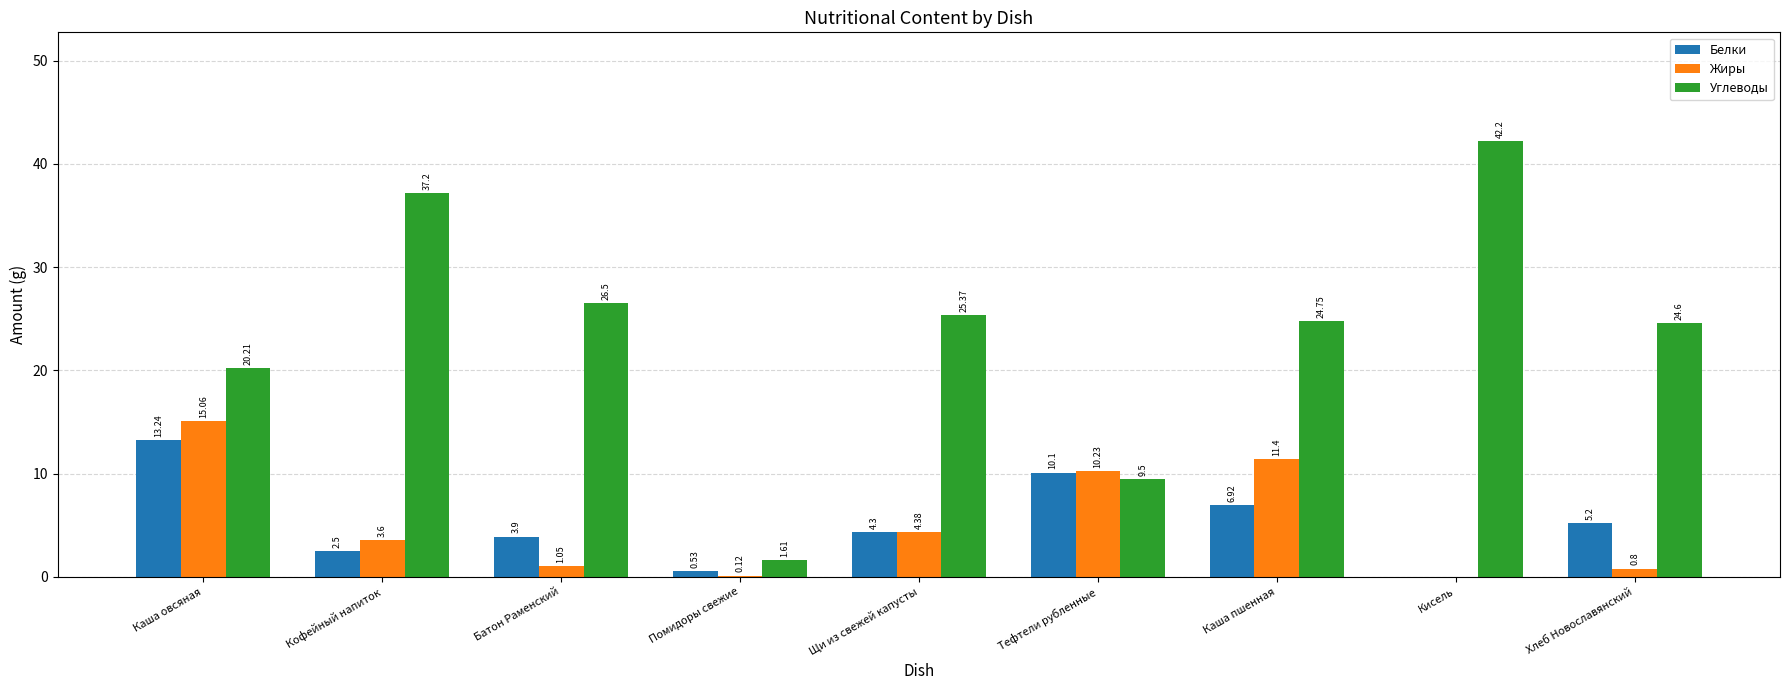

What is the average value of the Жиры series?

5.2